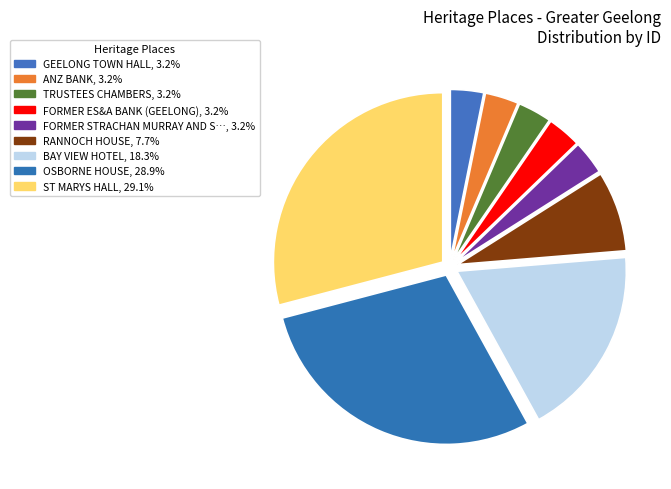

How many slices are in this pie chart?

9